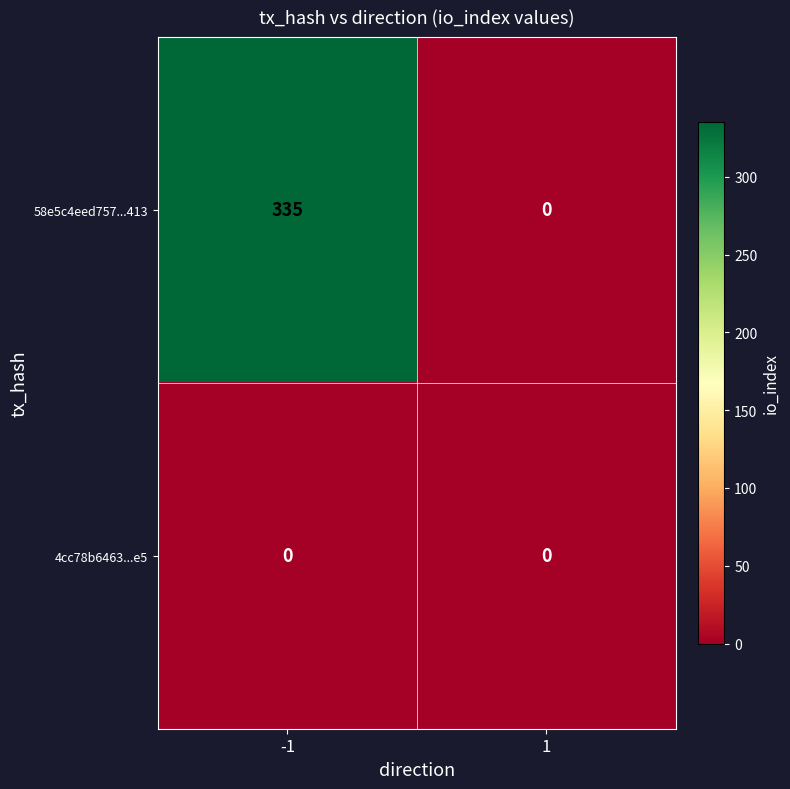

What is the spread (max minus min) of values at -1?

335